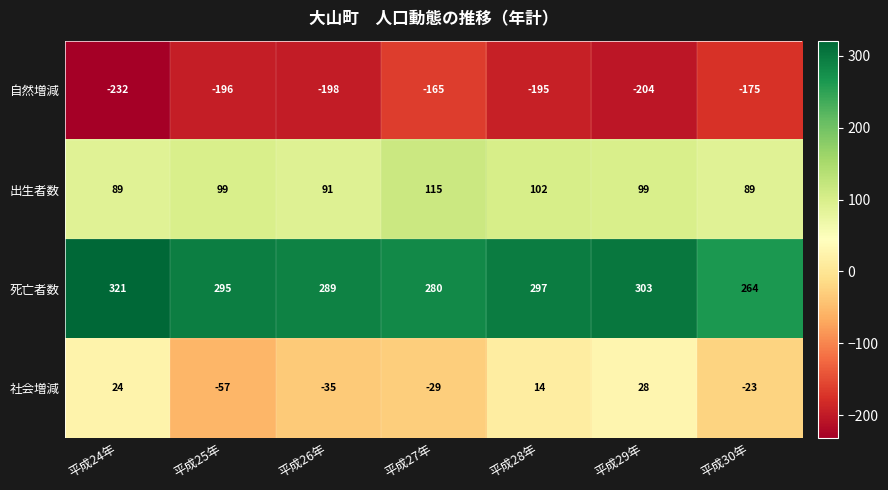

Reading left to right, extract all data points from this chart.

自然増減: -232	-196	-198	-165	-195	-204	-175
出生者数: 89	99	91	115	102	99	89
死亡者数: 321	295	289	280	297	303	264
社会増減: 24	-57	-35	-29	14	28	-23